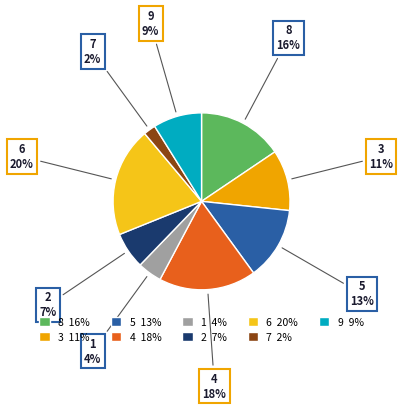

Is there a majority slice in this chart?

No